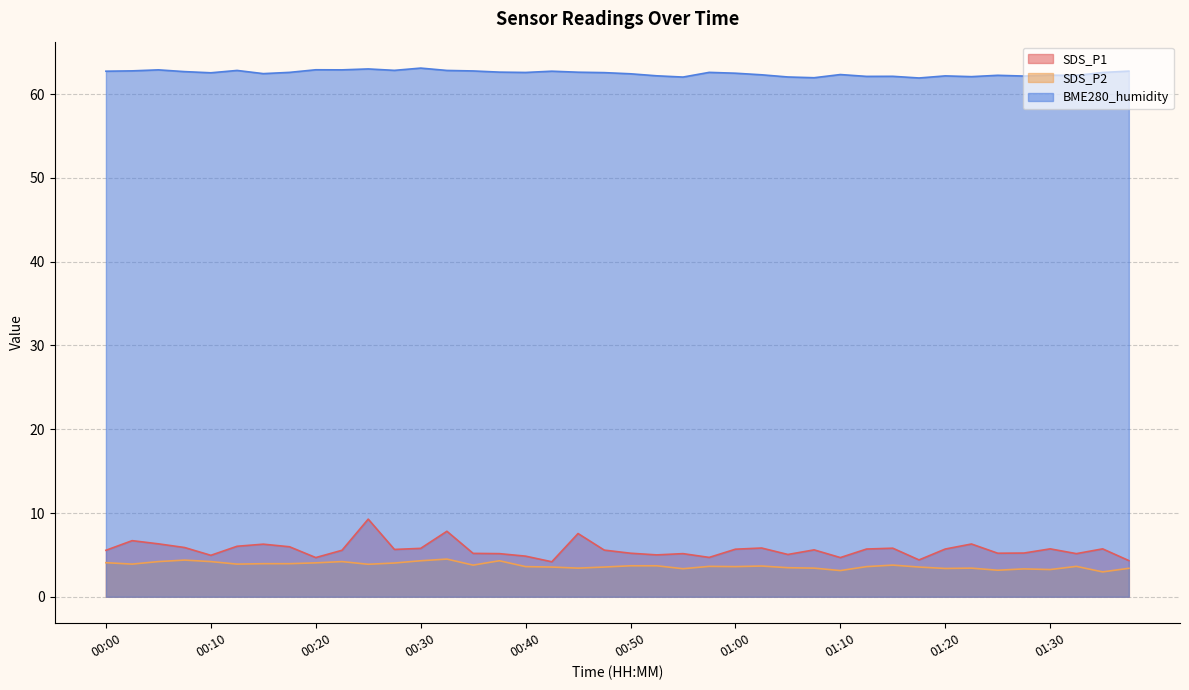

At which label does SDS_P1 first exceed 5?

00:00